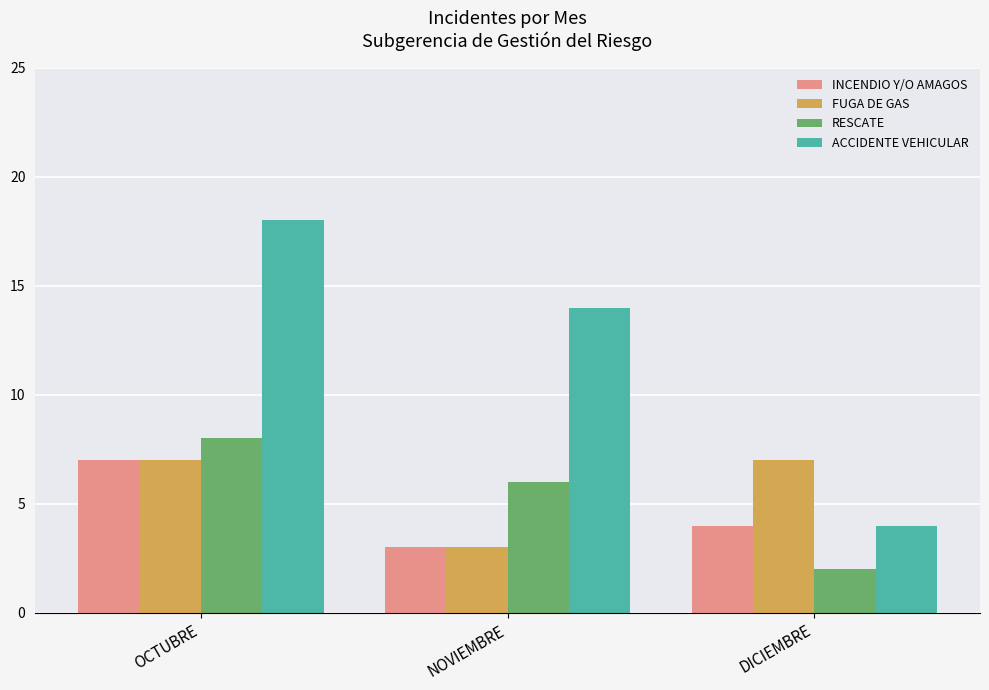

Reading left to right, extract all data points from this chart.

INCENDIO Y/O AMAGOS: 7	3	4
FUGA DE GAS: 7	3	7
RESCATE: 8	6	2
ACCIDENTE VEHICULAR: 18	14	4